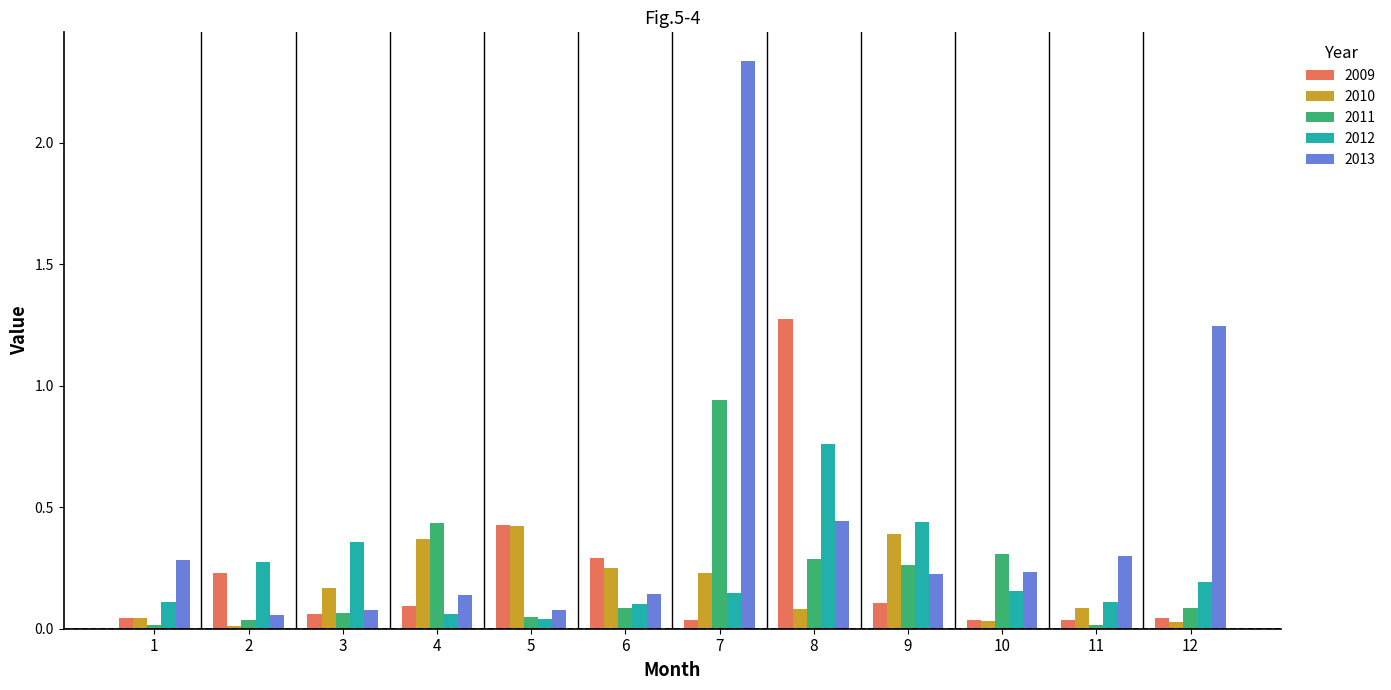

Is it true that 2011 equals 0.3 at 8?

True